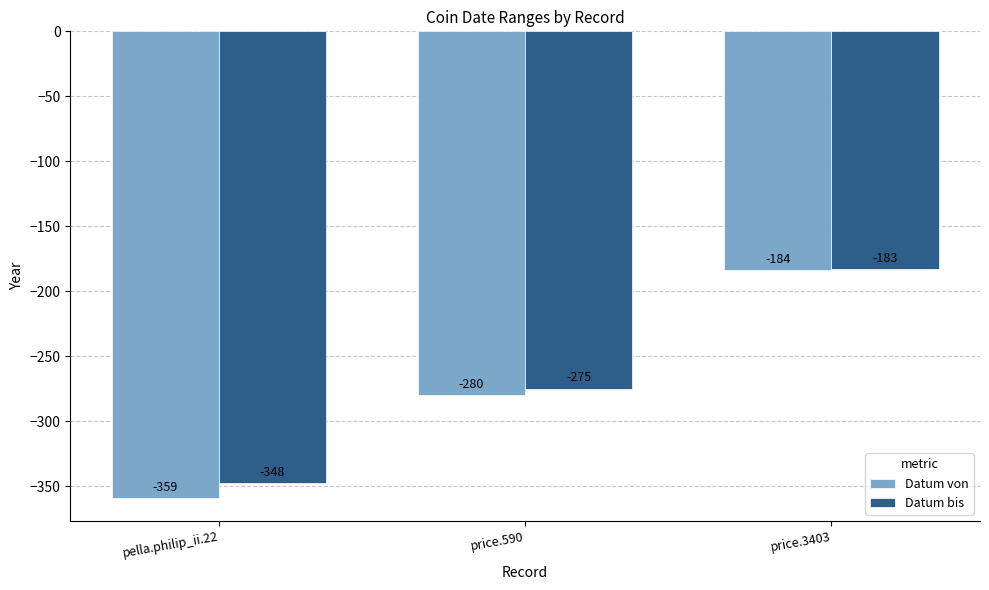

What is the greatest value displayed?

-183